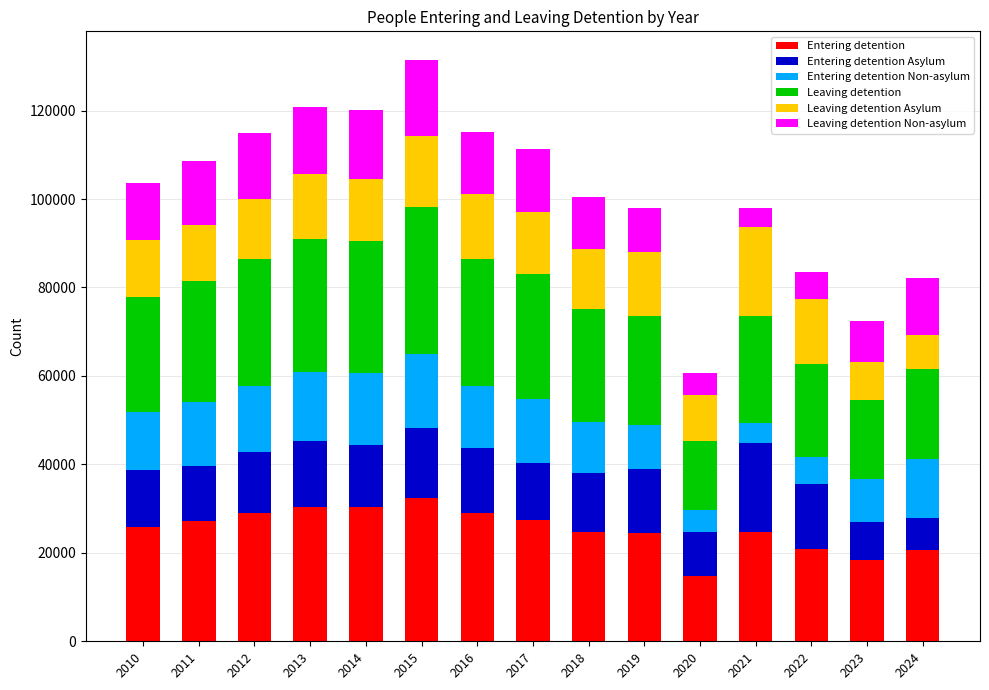

What is the highest value of the Entering detention series?

32447